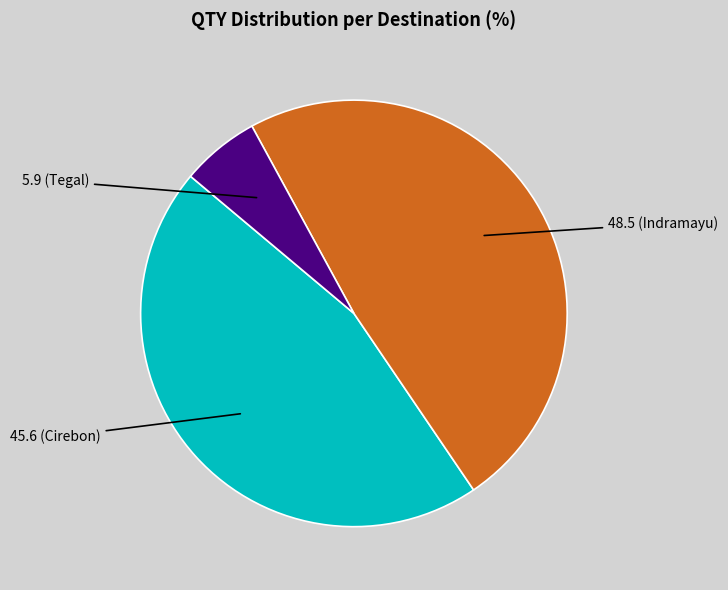

Is there a majority slice in this chart?

No